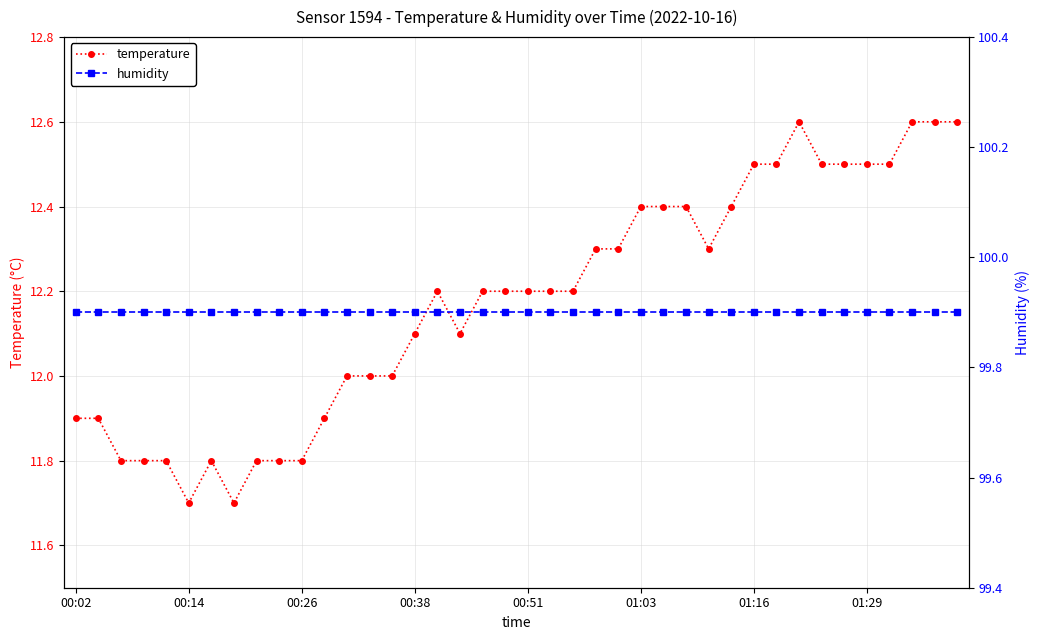

At which category is the sum across all series the highest?

32